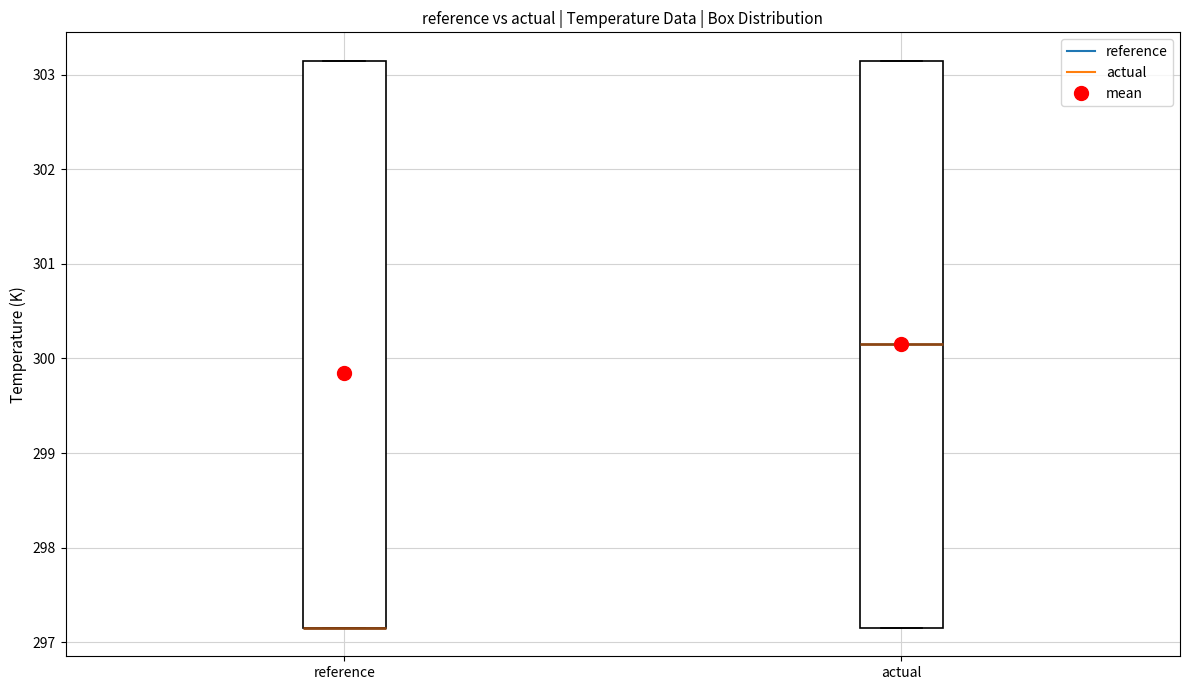

Reading left to right, read every box against the y-axis: the position of its median line, the range the box covers, and the ends of its whiskers. The values are not printed on the chart, so give them approximately, as read against the axis.

reference: median 297.1 (drawn on the box's lower edge), box 297.1 to 303.1, whiskers 297.1 to 303.1
actual: median 300.2, box 297.2 to 303.2, whiskers 297.2 to 303.2